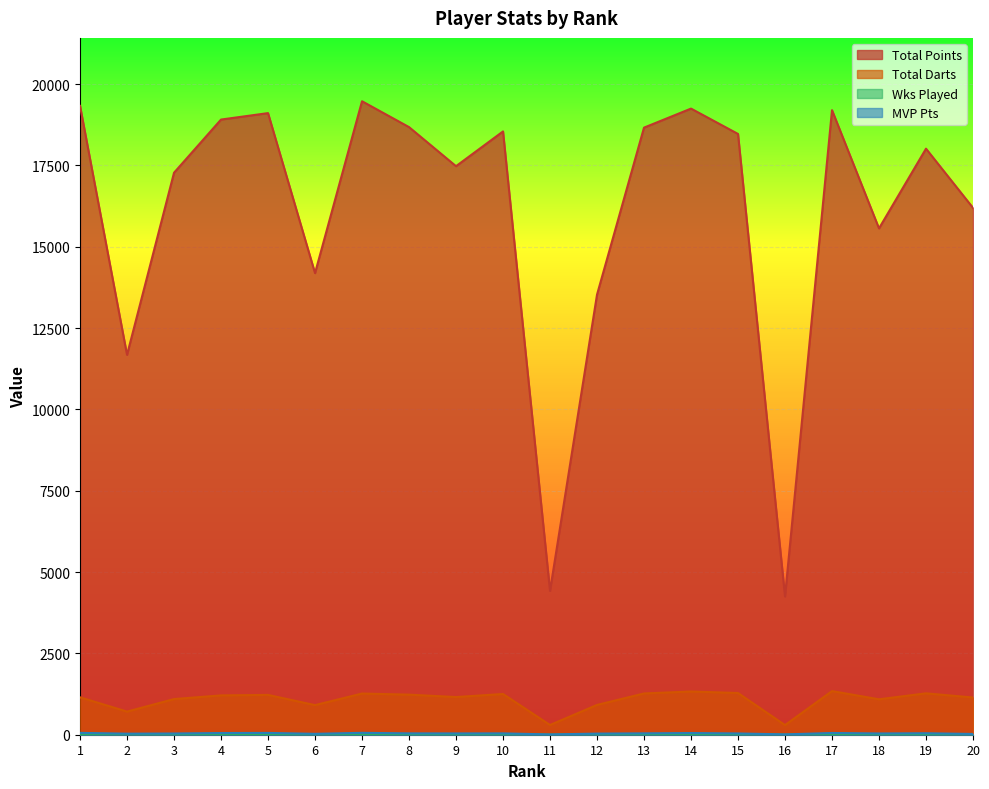

How many series are shown in this chart?

4